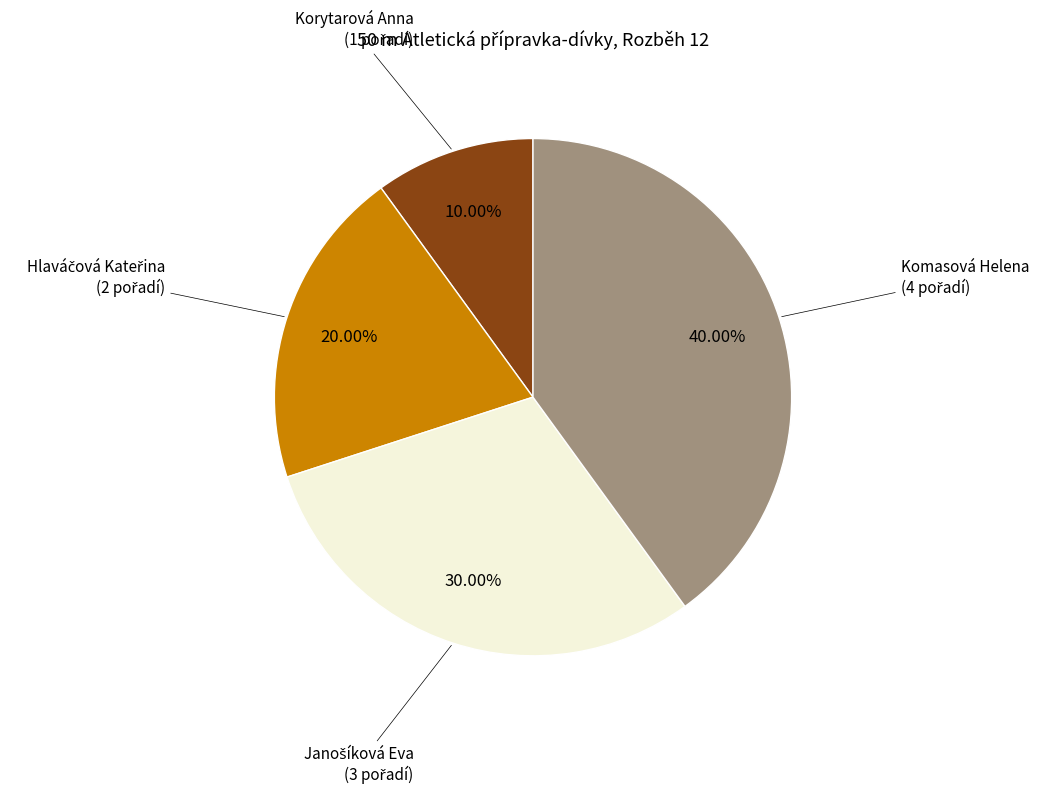

Is there a majority slice in this chart?

No